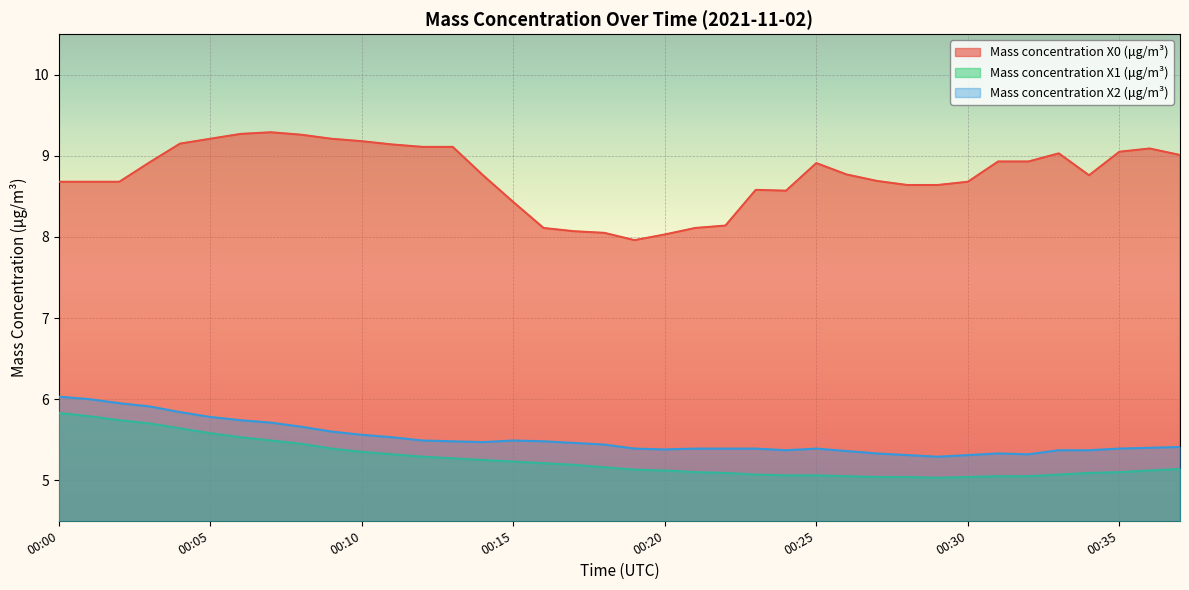

Rank the categories by Mass concentration X1 (μg/m³) value from highest to lowest.

00:00, 00:01, 00:02, 00:03, 00:04, 00:05, 00:06, 00:07, 00:08, 00:09, 00:10, 00:11, 00:12, 00:13, 00:14, 00:15, 00:16, 00:17, 00:18, 00:37, 00:19, 00:20, 00:36, 00:21, 00:35, 00:22, 00:34, 00:23, 00:33, 00:24, 00:25, 00:26, 00:31, 00:32, 00:27, 00:28, 00:30, 00:29